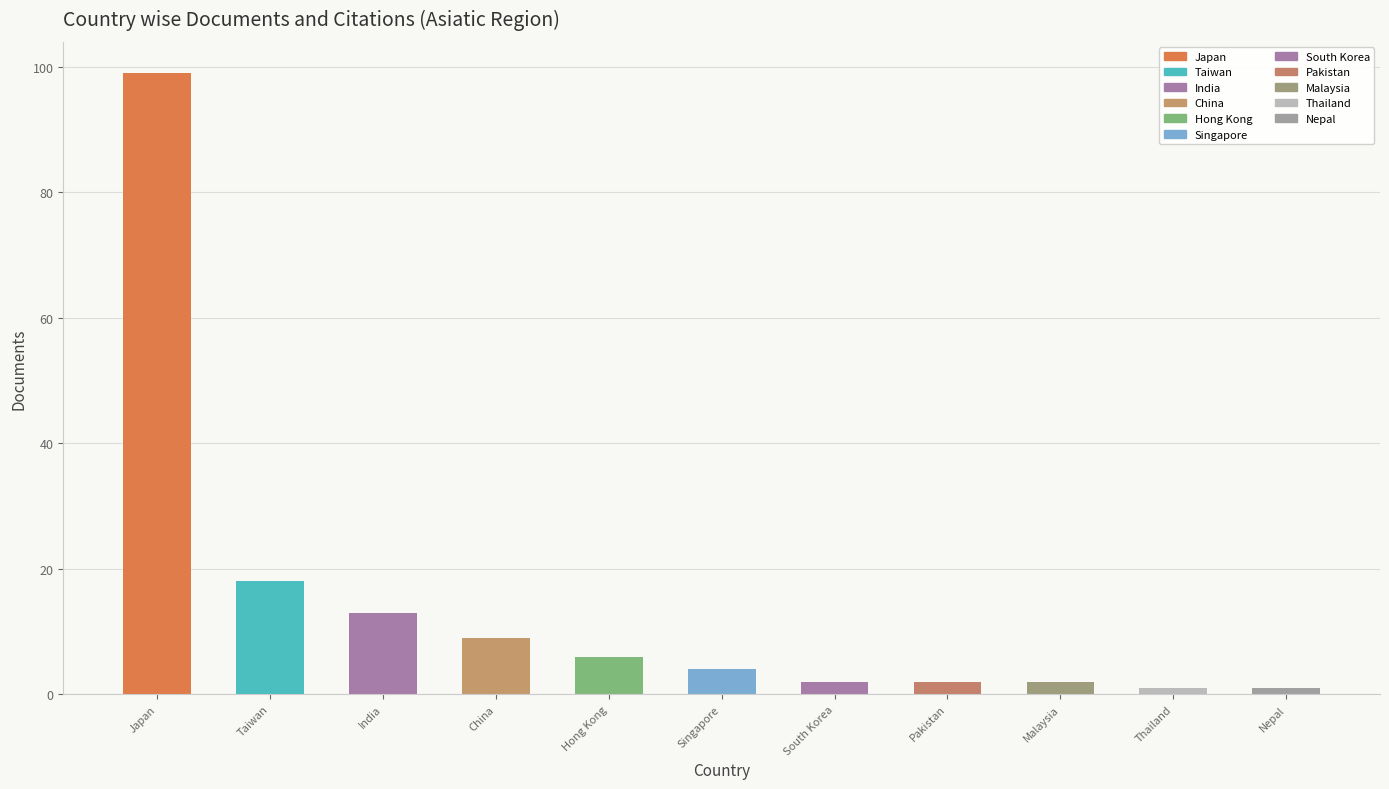

Reading left to right, what are all the values shown in this chart?

Japan=99	Taiwan=18	India=13	China=9	Hong Kong=6	Singapore=4	South Korea=2	Pakistan=2	Malaysia=2	Thailand=1	Nepal=1